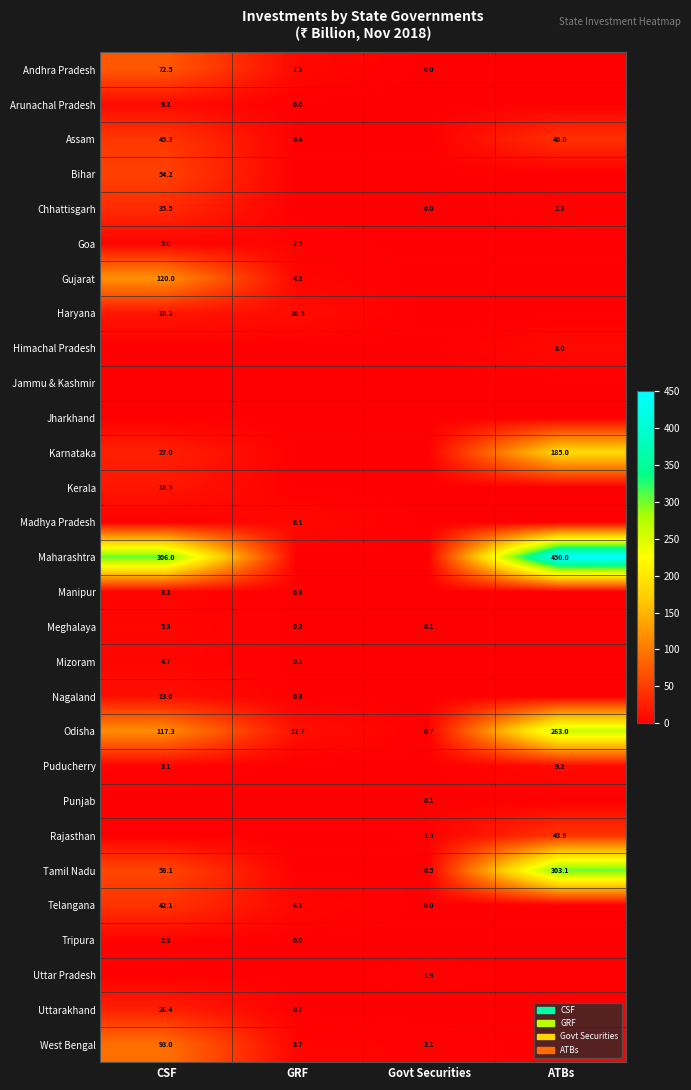

At which label does Odisha reach its minimum?

Govt Securities